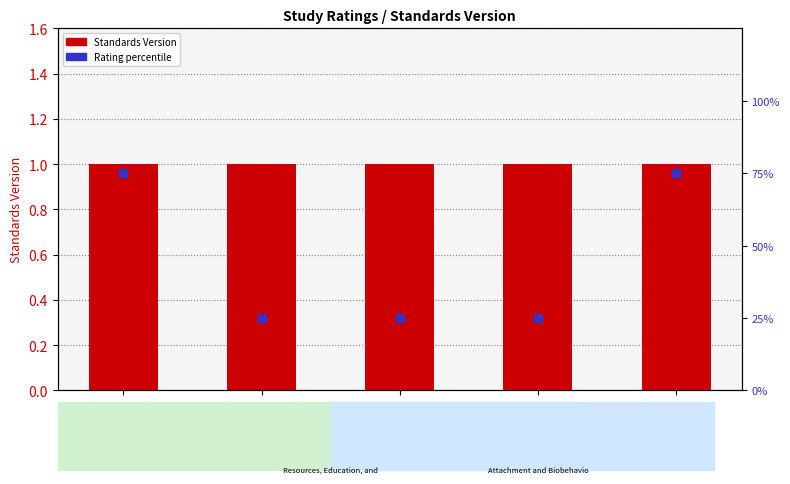

Which series has the widest spread of Y values?

Rating percentile